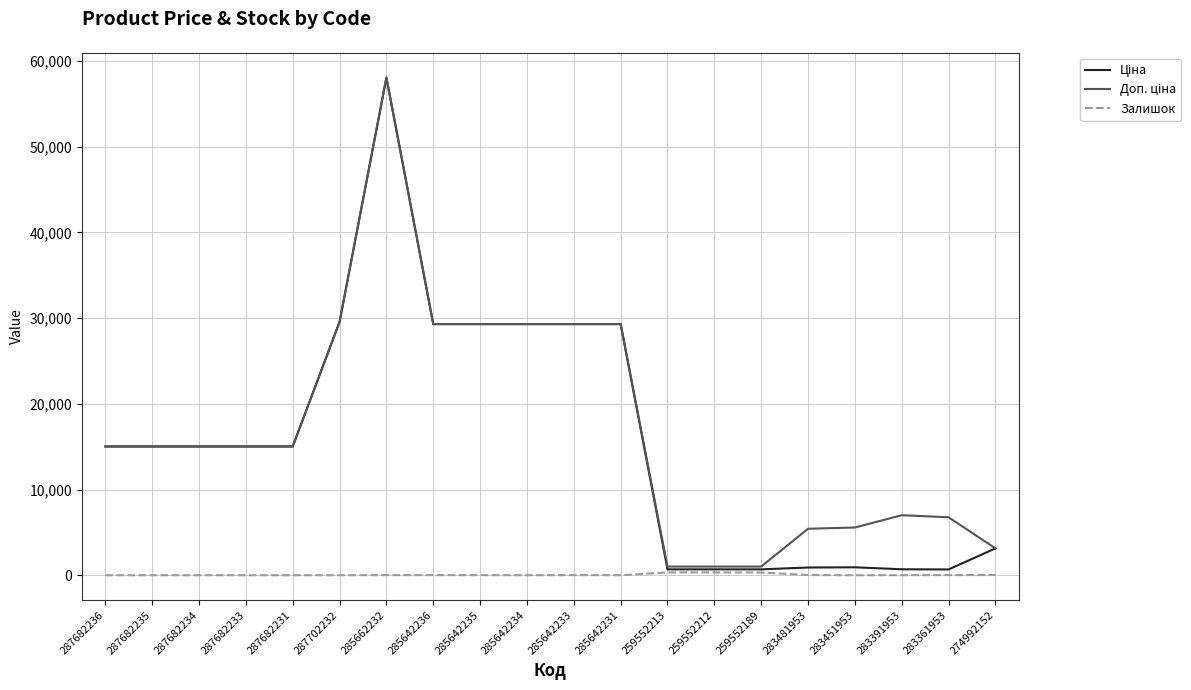

What is the difference between the highest and lowest values at 287682236?

15019.2